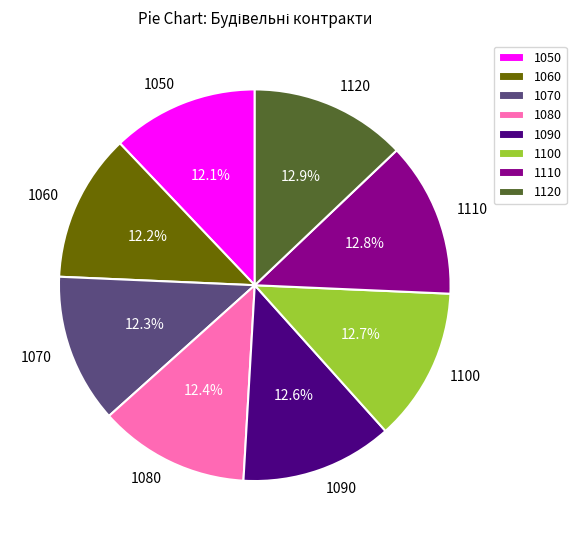

Count the number of slices in the pie.

8